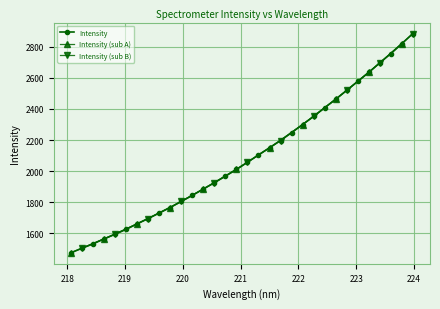

Reading right to left, what are all the values shown in this chart?

223.9802=2885.3	223.7895=2819.7	223.5987=2756.2	223.408=2696.6	223.2172=2635.3	223.0264=2577.4	222.8355=2519.7	222.6447=2462.7	222.4538=2407.9	222.263=2352.3	222.0721=2299.9	221.8812=2247.5	221.6902=2197.1	221.4993=2150.4	221.3083=2104.8	221.1174=2057.3	220.9264=2010.9	220.7354=1967.8	220.5444=1925.5	220.3533=1885.2	220.1623=1843.9	219.9712=1805.0	219.7801=1766.2	219.589=1730.6	219.3979=1694.9	219.2067=1661.0	219.0156=1625.2	218.8244=1593.9	218.6332=1563.9	218.442=1532.0	218.2508=1503.7	218.0596=1474.8